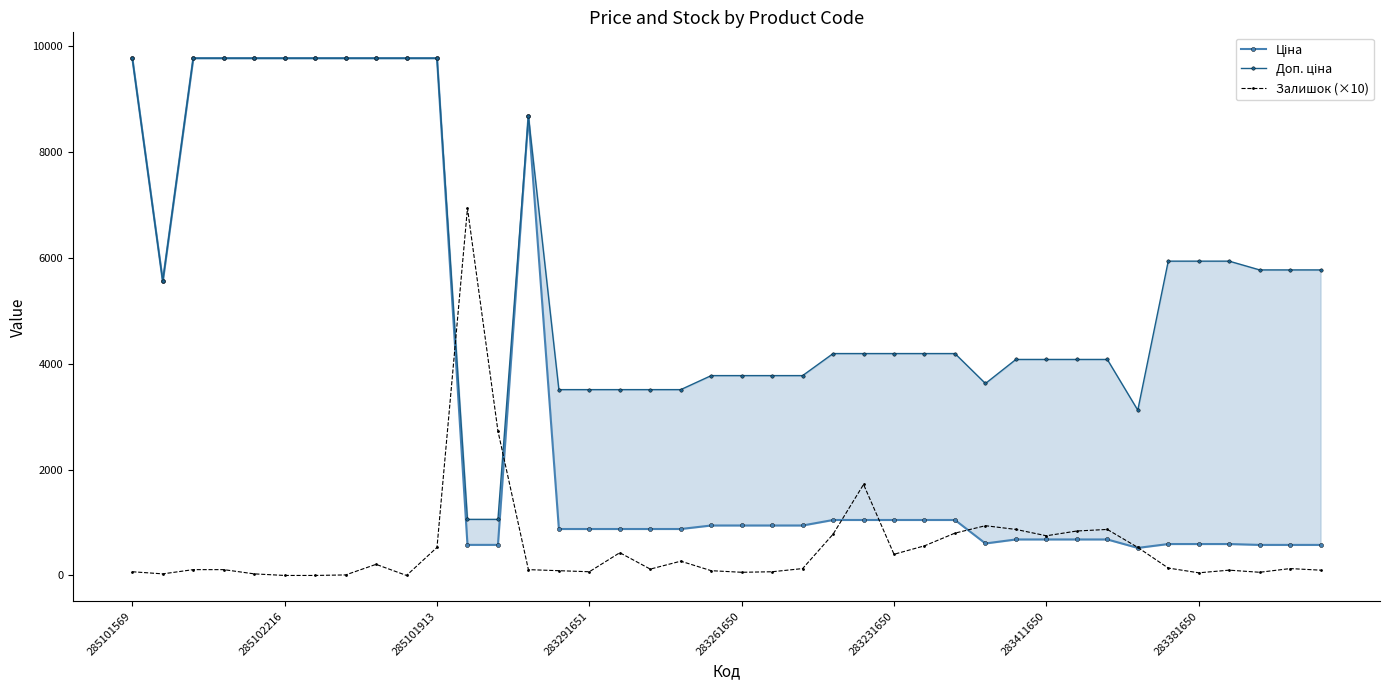

What position from the left is 22?

23